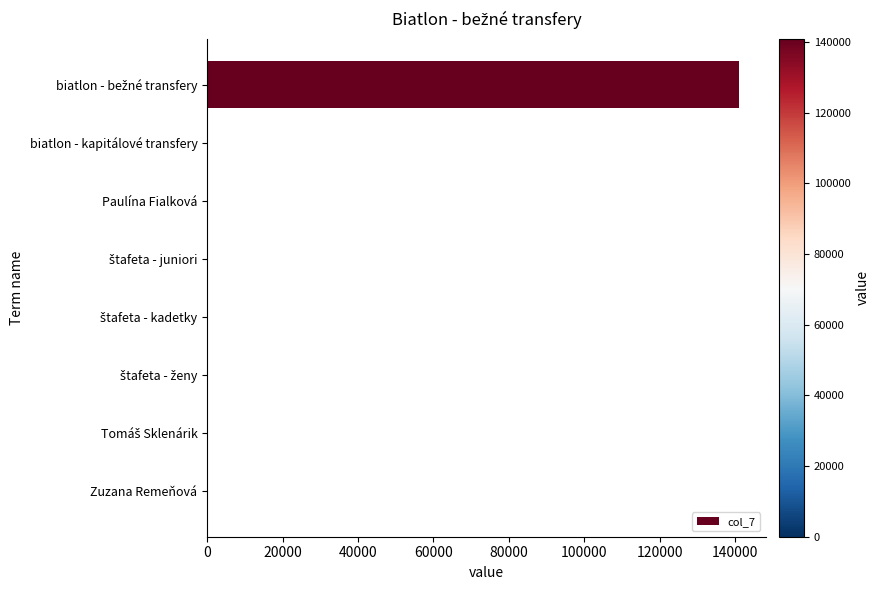

What is the greatest value displayed?

140988.0